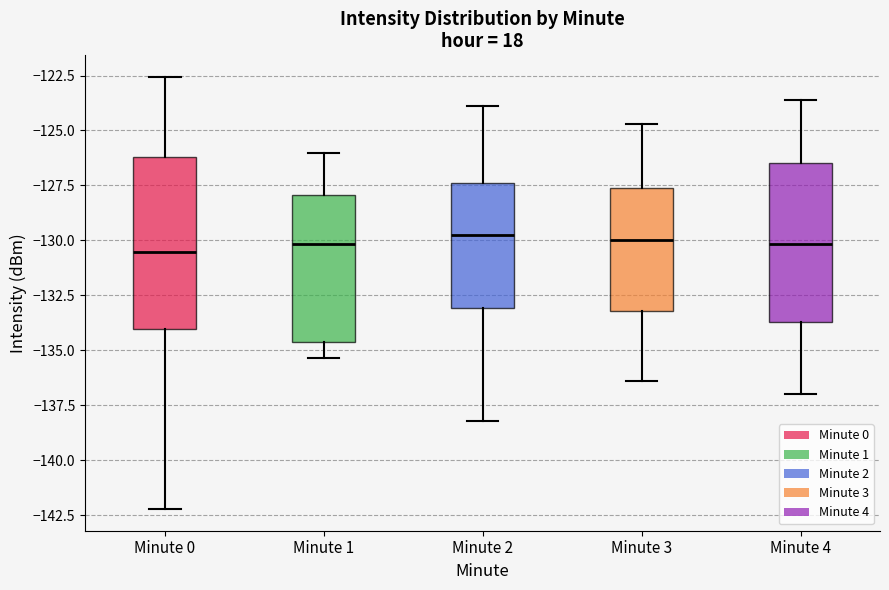

Reading left to right, read every box against the y-axis: the position of its median line, the range the box covers, and the ends of its whiskers. The values are not printed on the chart, so give them approximately, as read against the axis.

Minute 0: median -130.5, box -134.0 to -126.0, whiskers -142.0 to -122.5
Minute 1: median -130.0, box -134.5 to -128.0, whiskers -135.5 to -126.0
Minute 2: median -129.5, box -133.0 to -127.5, whiskers -138.0 to -124.0
Minute 3: median -130.0, box -133.0 to -127.5, whiskers -136.5 to -124.5
Minute 4: median -130.0, box -133.5 to -126.5, whiskers -137.0 to -123.5